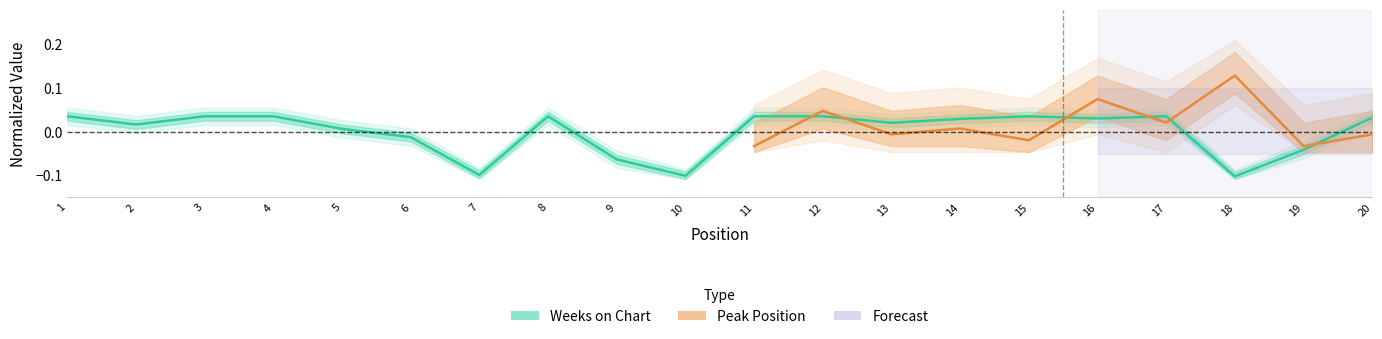

Does the chart display data point markers on the line(s)?

No